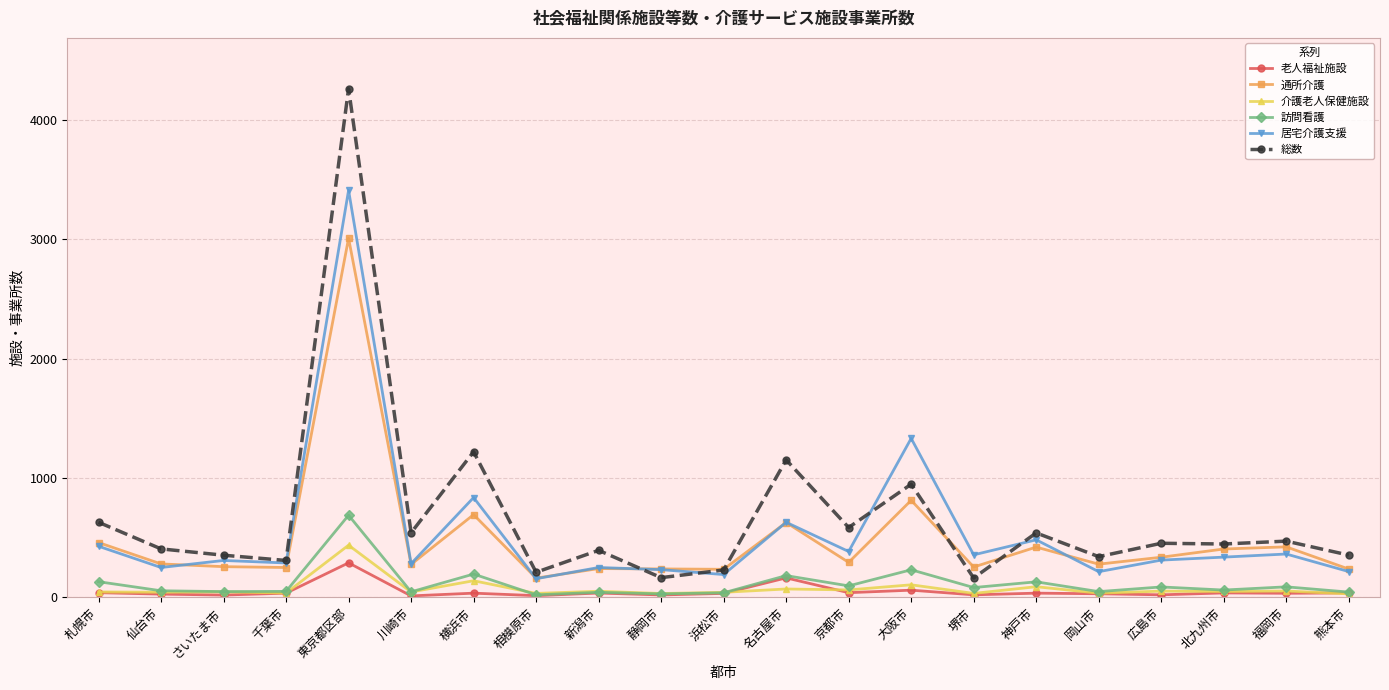

True or false: 老人福祉施設 and 通所介護 intersect in this chart.

False